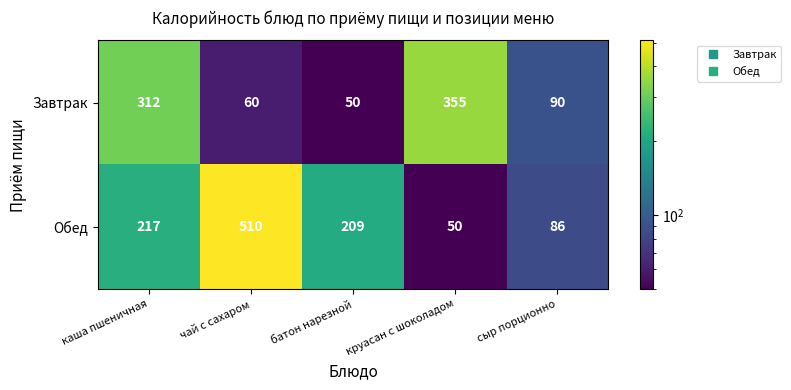

Which series has the largest range (max minus min)?

Обед